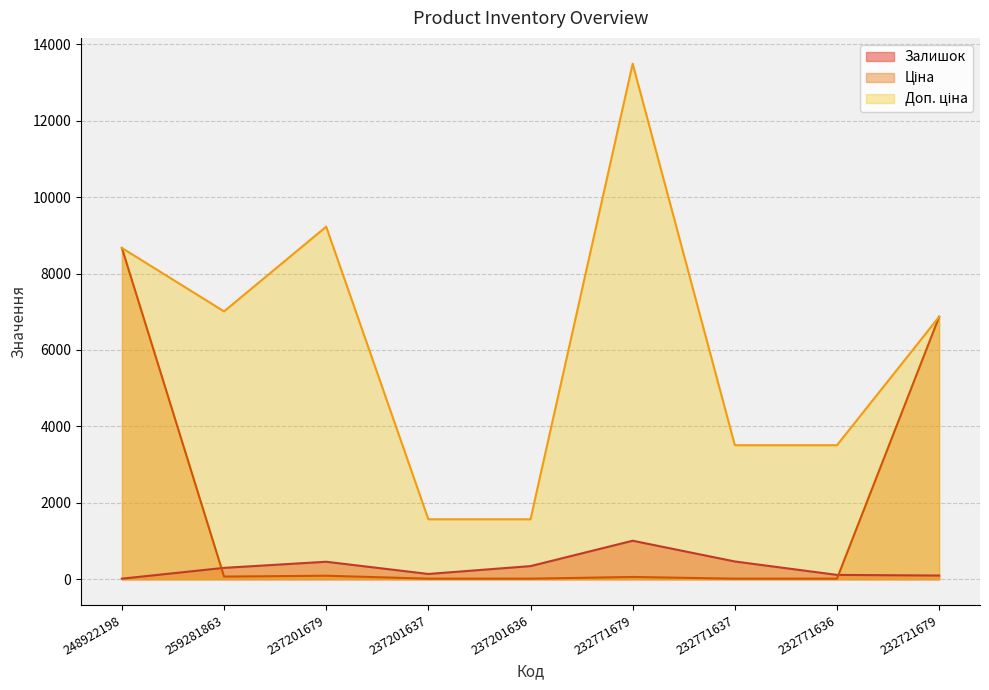

True or false: Доп. ціна and Ціна cross at least once.

False